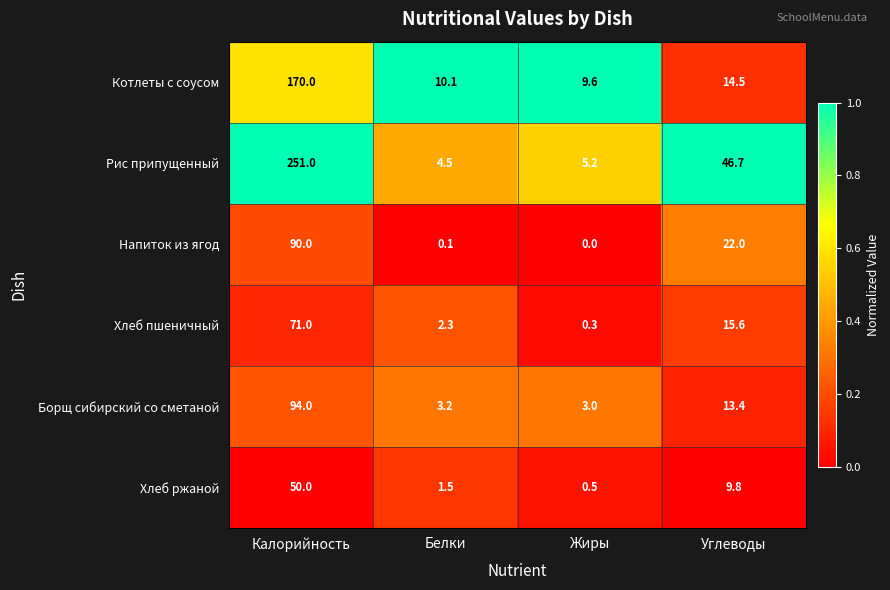

Reading left to right, what are all the values shown in this chart?

Котлеты с соусом: Калорийность=170.0	Белки=10.1	Жиры=9.6	Углеводы=14.5
Рис припущенный: Калорийность=251.0	Белки=4.5	Жиры=5.2	Углеводы=46.7
Напиток из ягод: Калорийность=90.0	Белки=0.1	Жиры=0.0	Углеводы=22.0
Хлеб пшеничный: Калорийность=71.0	Белки=2.3	Жиры=0.3	Углеводы=15.6
Борщ сибирский со сметаной: Калорийность=94.0	Белки=3.2	Жиры=3.0	Углеводы=13.4
Хлеб ржаной: Калорийность=50.0	Белки=1.5	Жиры=0.5	Углеводы=9.8